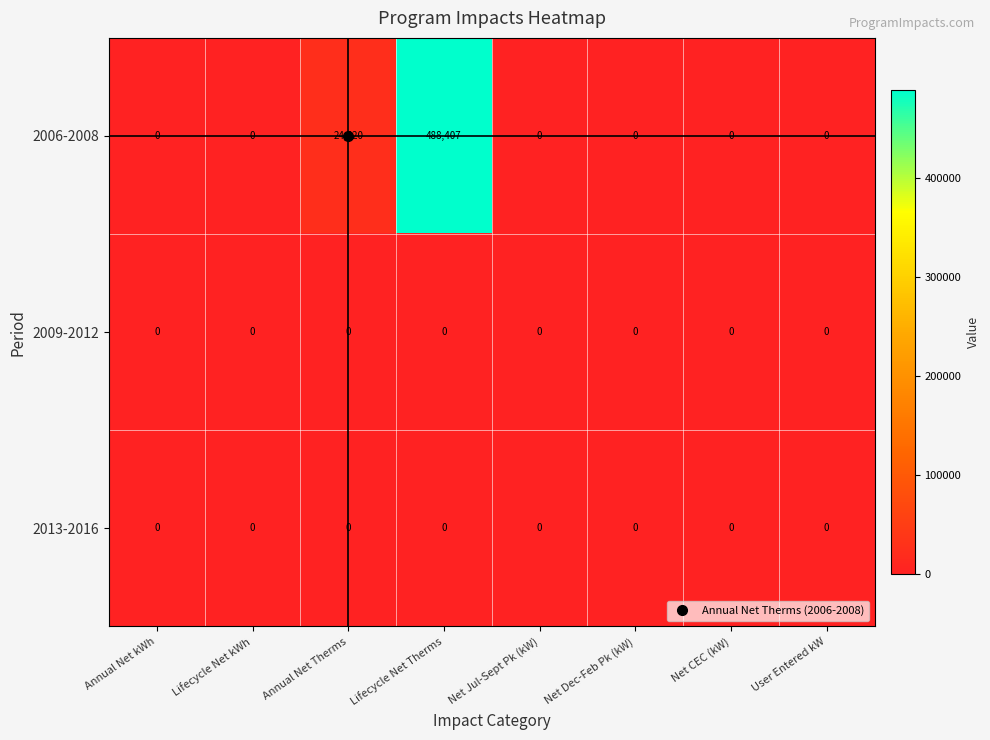

What is the greatest value displayed?

488407